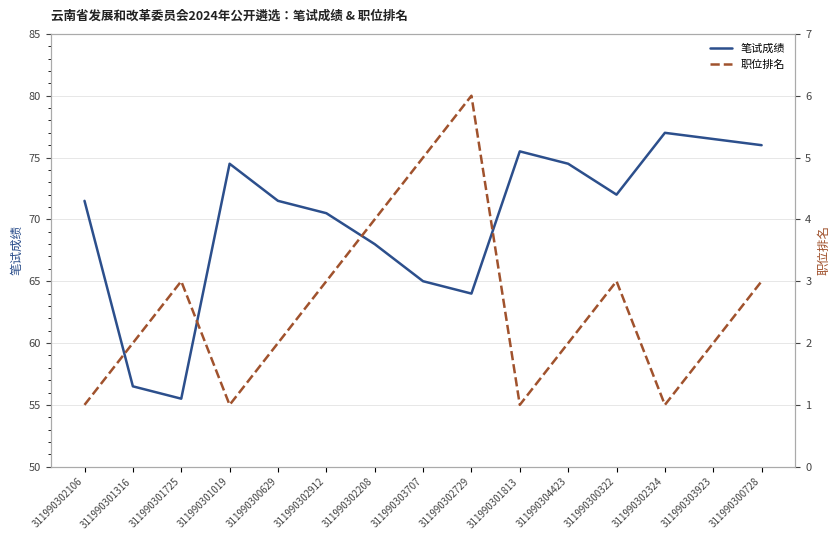

Which has a higher value, 311990300629 or 311990300728?

311990300728